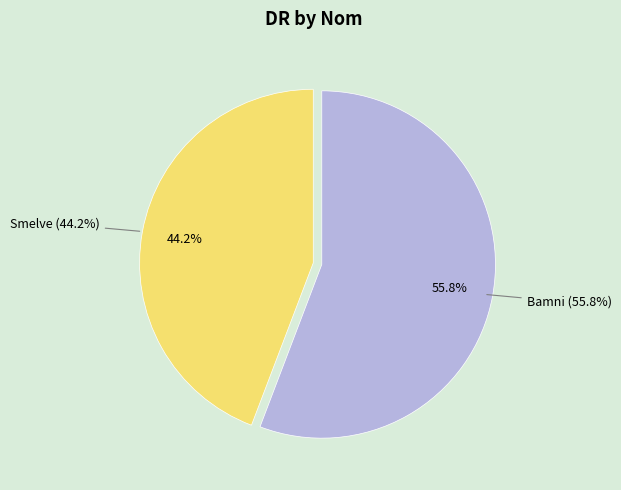

What is the ratio of the value at Smelve to the value at Bamni?

0.8